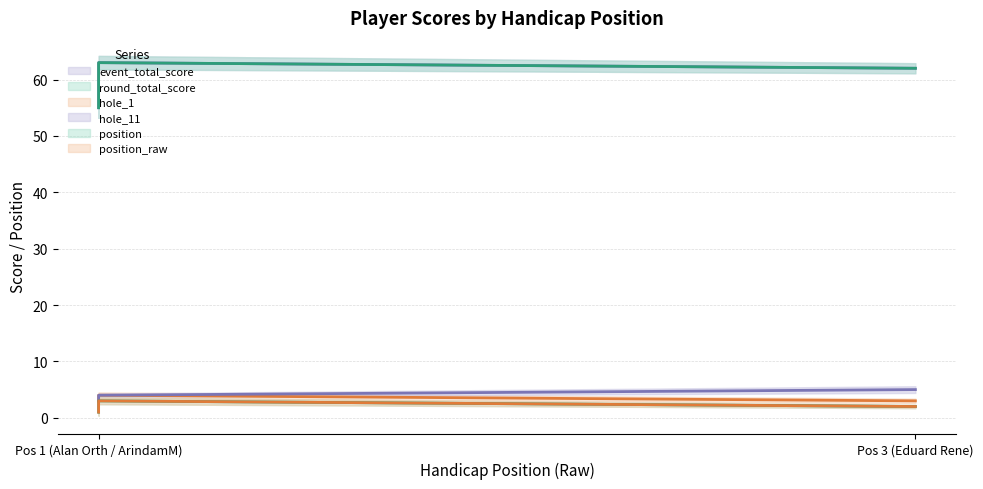

Which series has the widest spread of values?

event_total_score